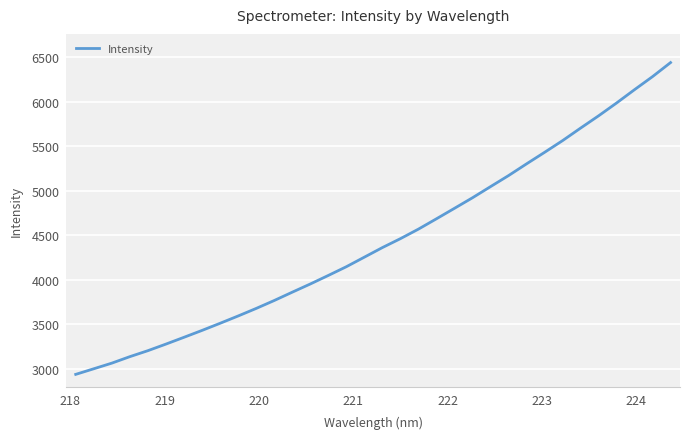

What is the sum of all values?

150954.3